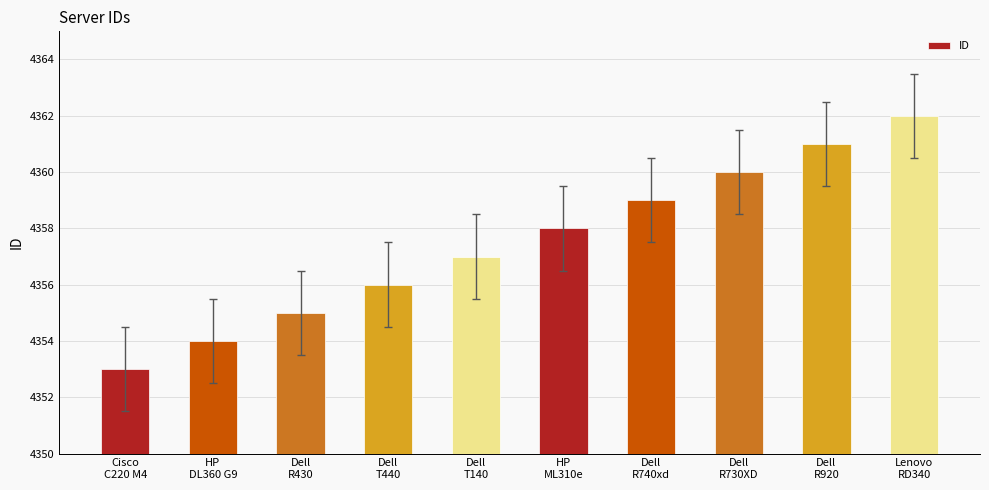

The value at Dell
T440 is 6899. True or false?

False